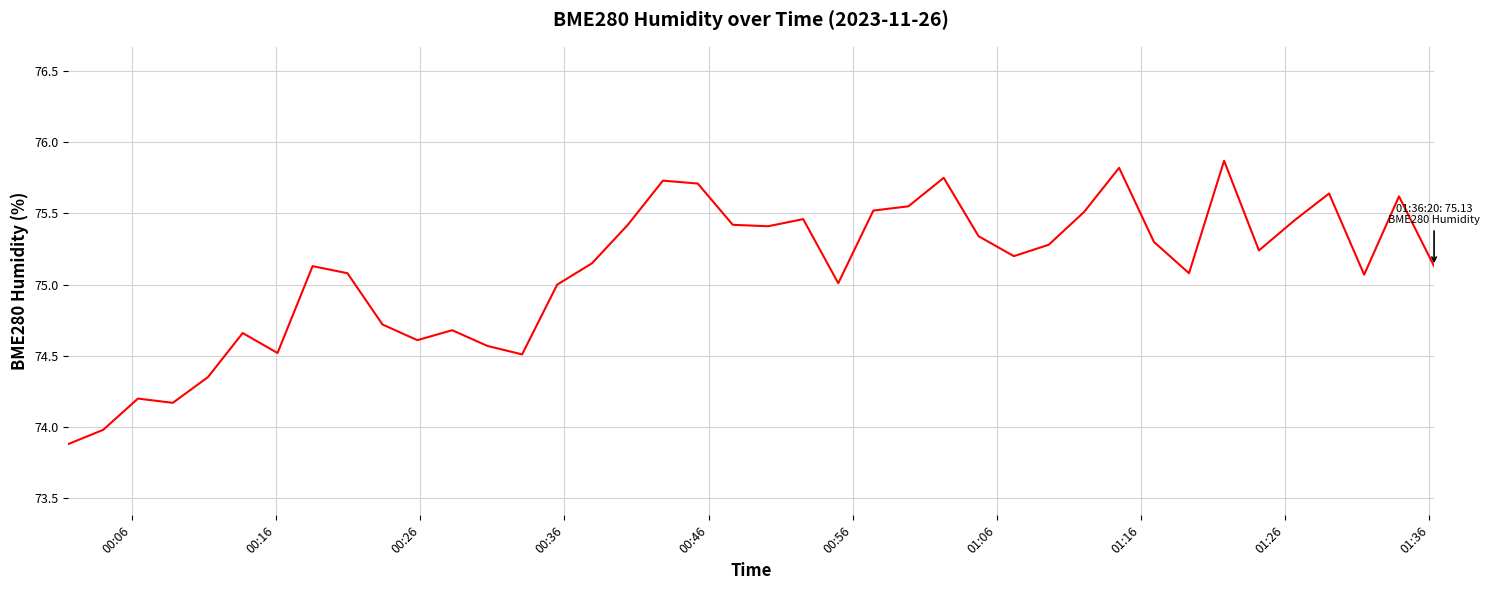

What is the maximum value shown in the chart?

75.9